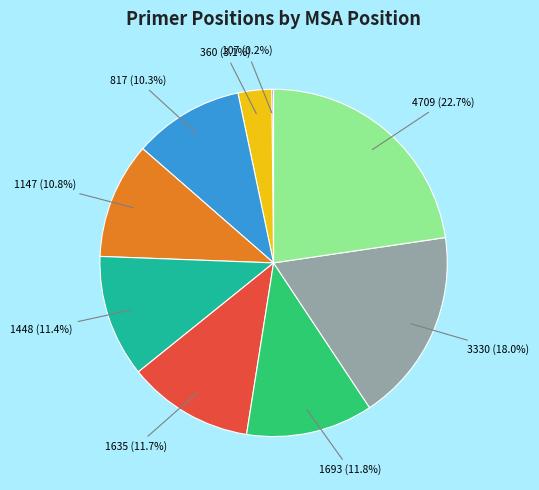

What percentage is the 817 slice, to the nearest percent?

10%